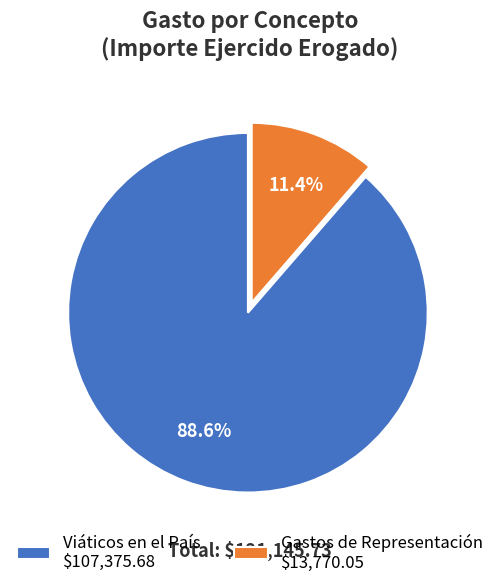

Which slice is the largest?

Viáticos en el País $107,375.68